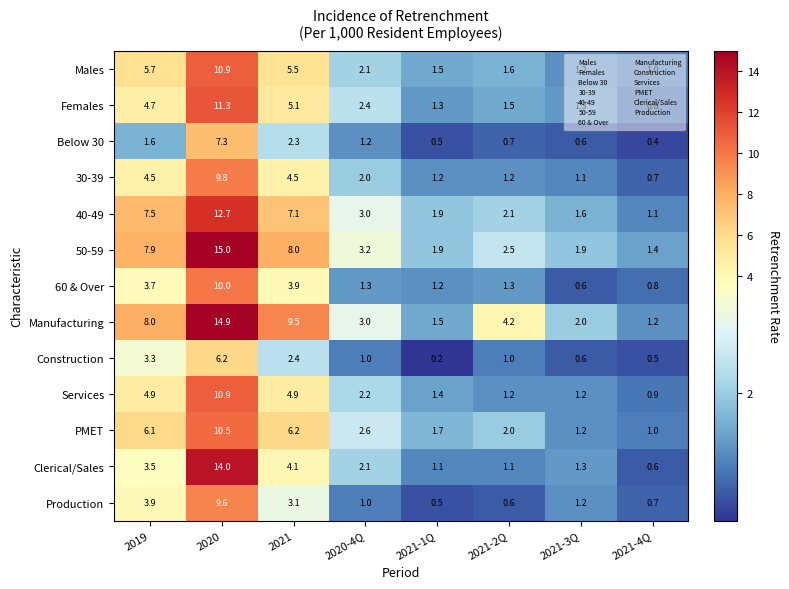

How many distinct data groups are displayed?

13